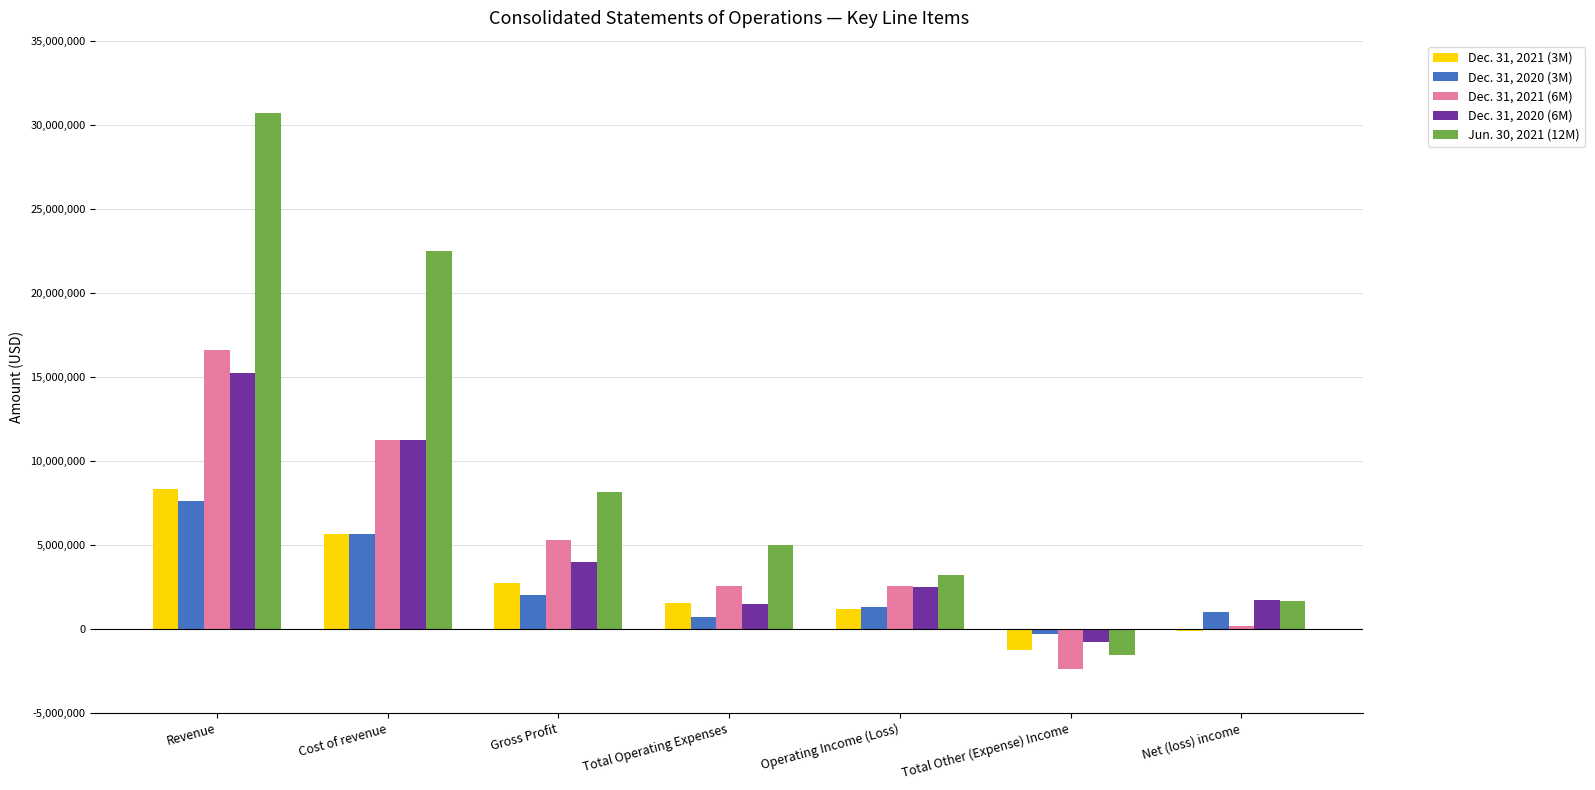

Is the value of Dec. 31, 2020 (3M) at Cost of revenue greater than the value of Dec. 31, 2020 (6M) at Net (loss) income?

Yes